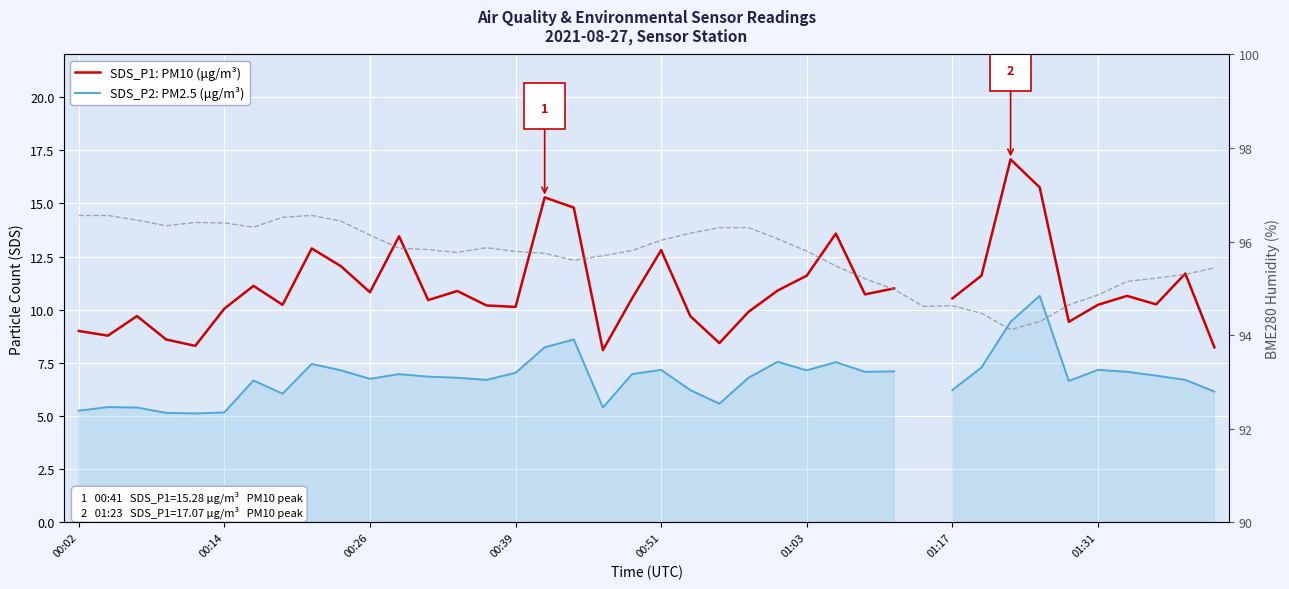

What is the difference between the BME280_humidity (%) values at 21 and 9?

0.3